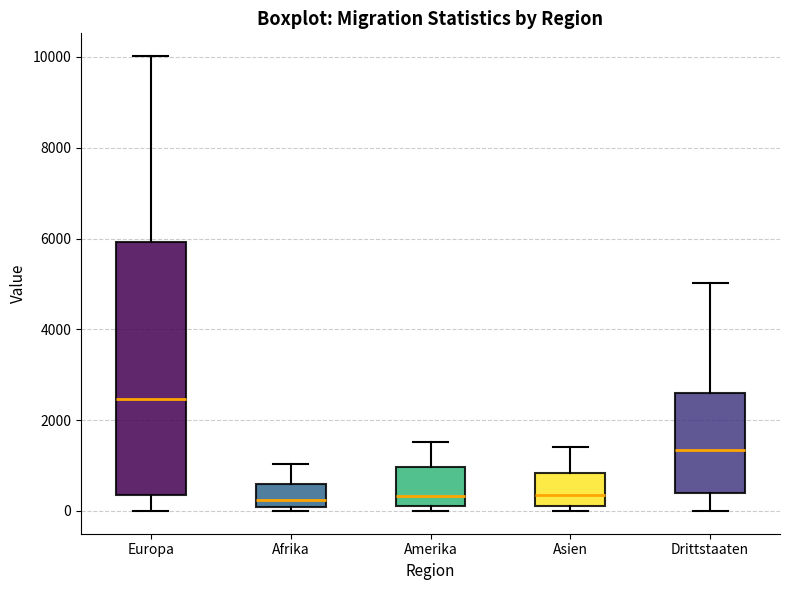

Reading left to right, read every box against the y-axis: the position of its median line, the range the box covers, and the ends of its whiskers. The values are not printed on the chart, so give them approximately, as read against the axis.

Europa: median 2400, box 400 to 6000, whiskers 0 to 10000
Afrika: median 200, box 0 to 600, whiskers 0 (just below the box's lower edge) to 1000
Amerika: median 400, box 200 to 1000, whiskers 0 to 1600
Asien: median 400, box 200 to 800, whiskers 0 to 1400
Drittstaaten: median 1400, box 400 to 2600, whiskers 0 to 5000